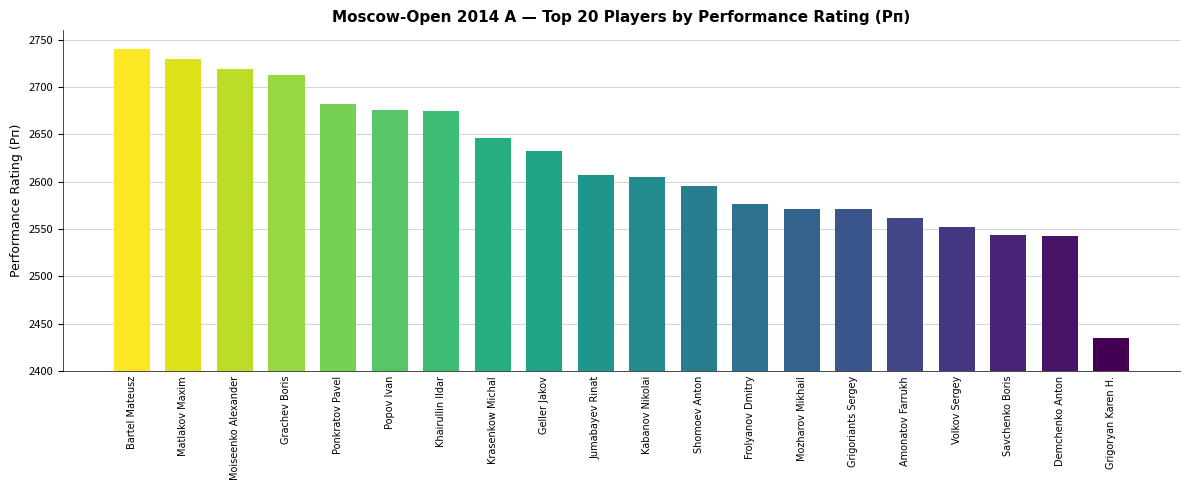

What position from the right is Krasenkow Michal?

13